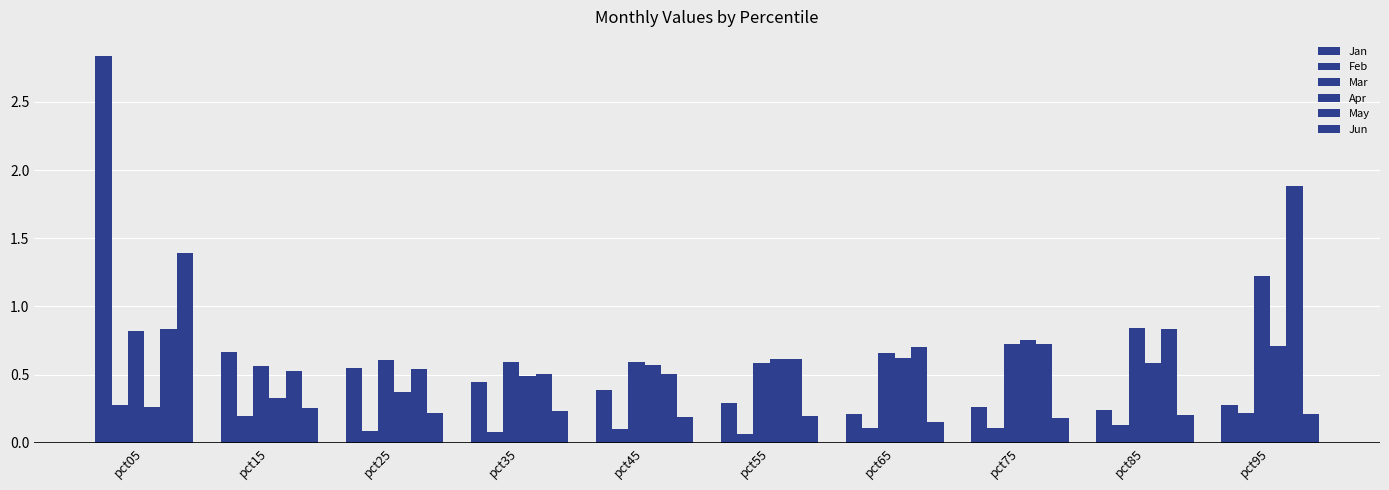

Which series has the largest total across all categories?

May